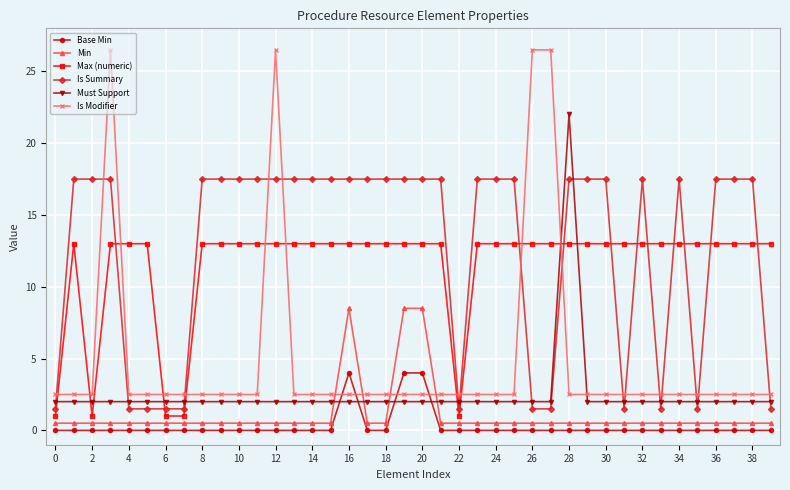

True or false: Max (numeric) and Base Min cross at least once.

False